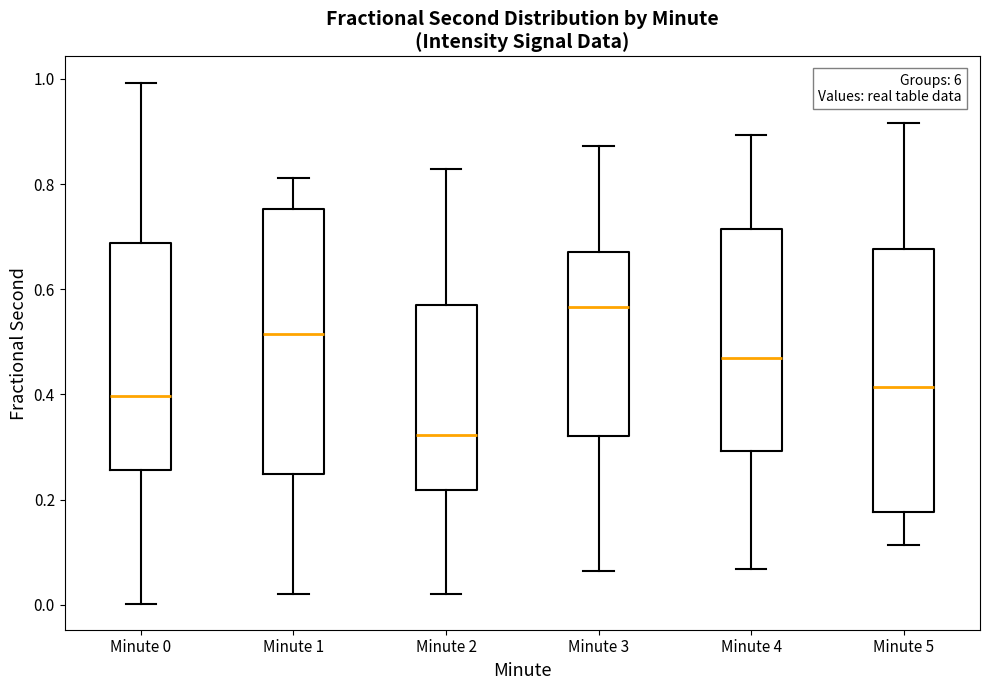

Reading left to right, transcribe this box plot: for each box, give where its median line is, the range the box spans, and where its two whiskers end, as read against the y-axis. The values are not printed on the chart, so give them approximately, as read against the axis.

Minute 0: median 0.40, box 0.26 to 0.68, whiskers 0.00 to 1.00
Minute 1: median 0.52, box 0.24 to 0.76, whiskers 0.02 to 0.82
Minute 2: median 0.32, box 0.22 to 0.56, whiskers 0.02 to 0.82
Minute 3: median 0.56, box 0.32 to 0.68, whiskers 0.06 to 0.88
Minute 4: median 0.46, box 0.30 to 0.72, whiskers 0.06 to 0.90
Minute 5: median 0.42, box 0.18 to 0.68, whiskers 0.12 to 0.92